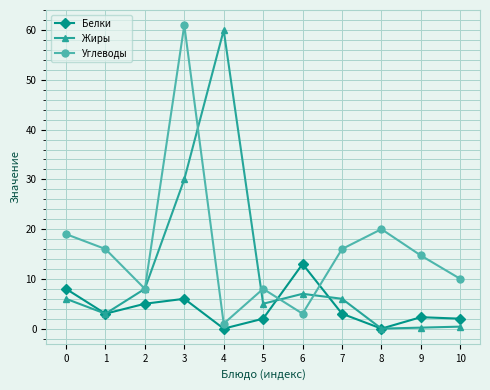

True or false: Углеводы has a value of 61.0 at 3.

True